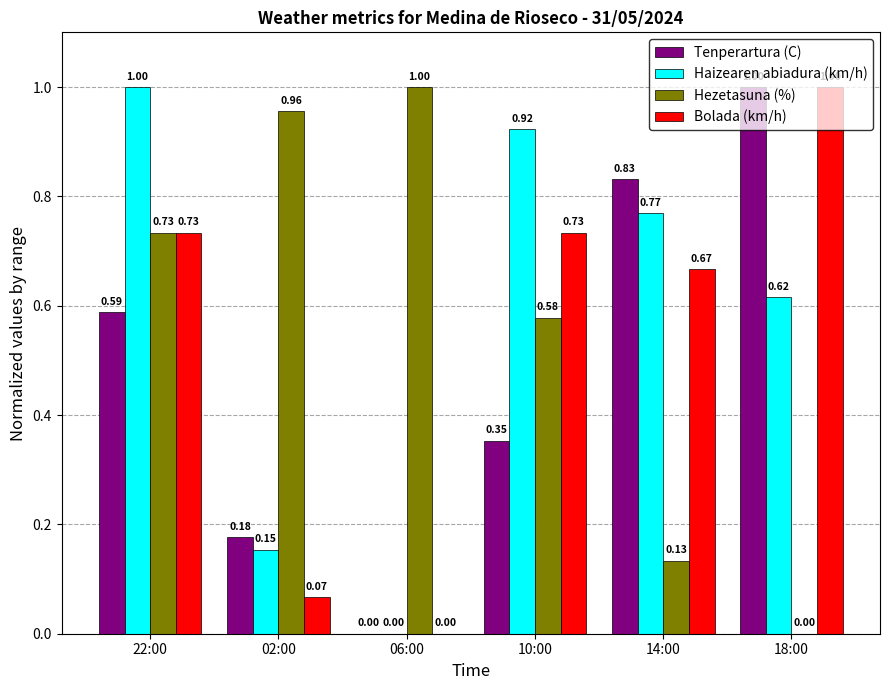

What is the sum of all Tenperartura (C) values?

2.9